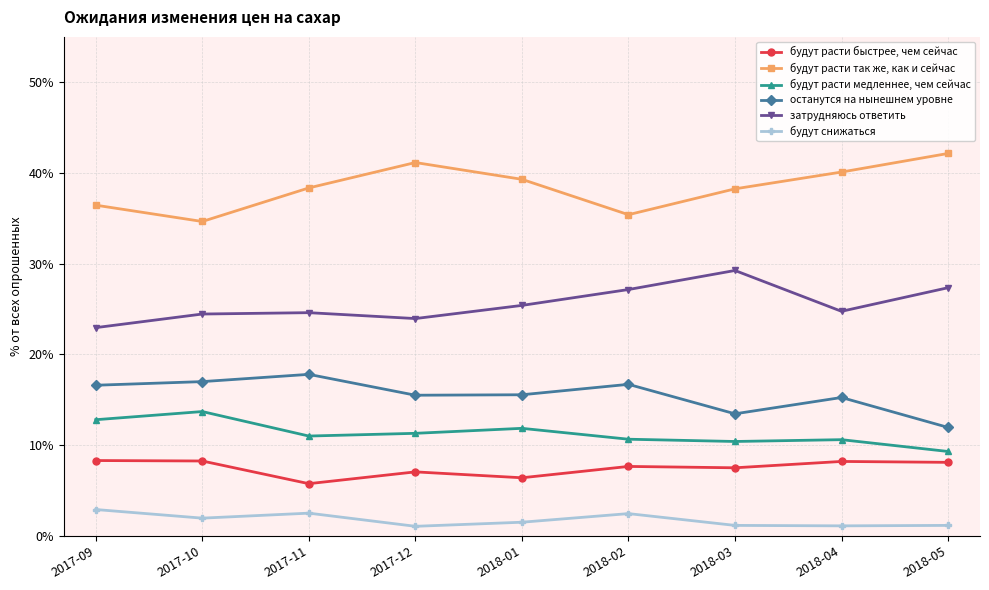

True or false: затрудняюсь ответить and будут снижаться cross at least once.

False